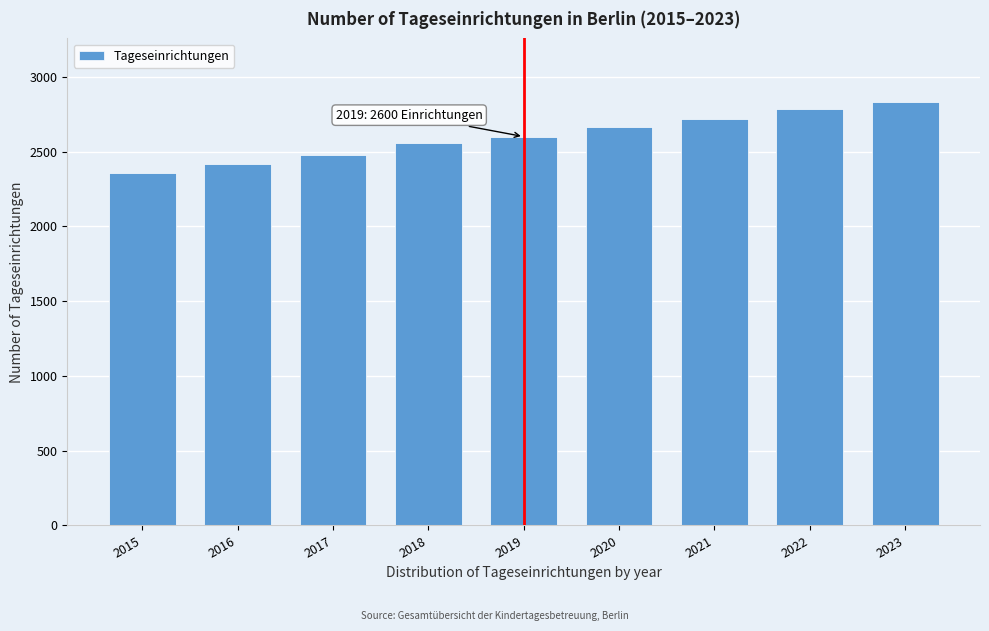

Reading left to right, extract all data points from this chart.

2356	2416	2477	2560	2600	2663	2718	2787	2832